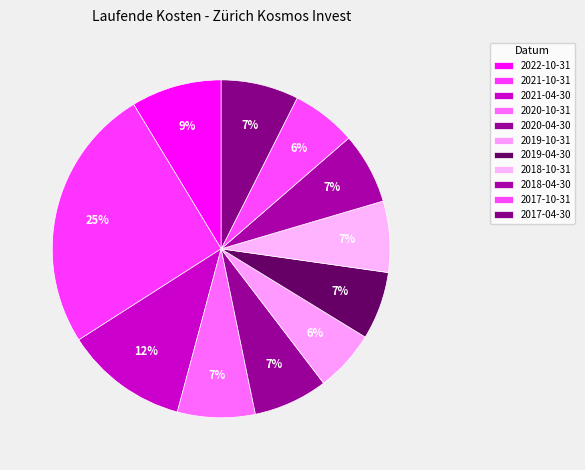

Count the number of slices in the pie.

11